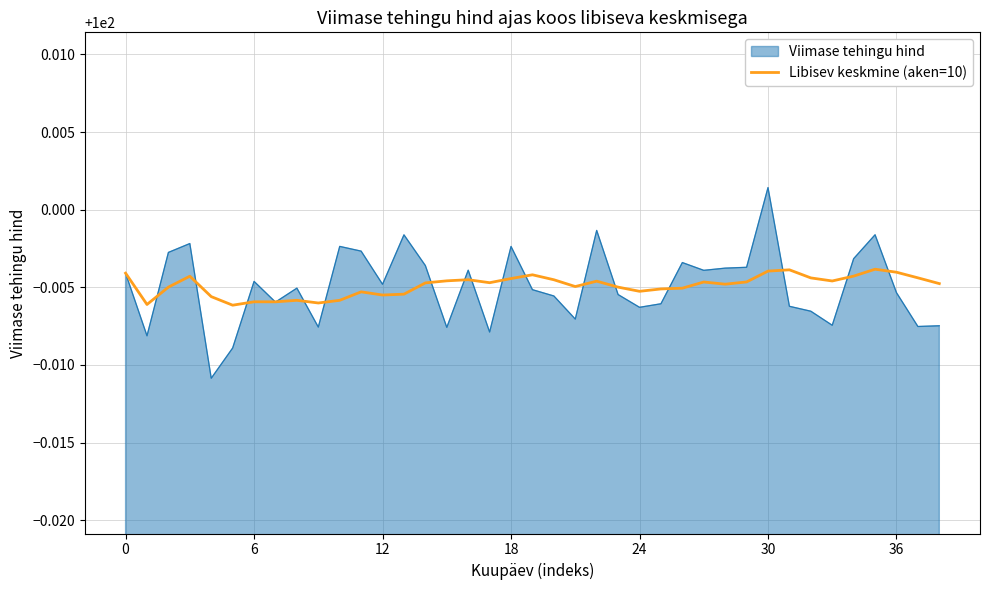

Which series has the largest range (max minus min)?

Viimase tehingu hind